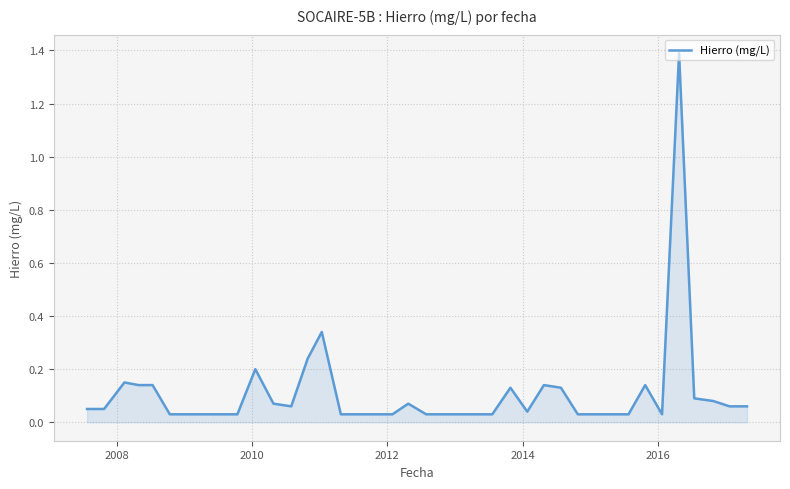

Count the number of categories in the chart.

40